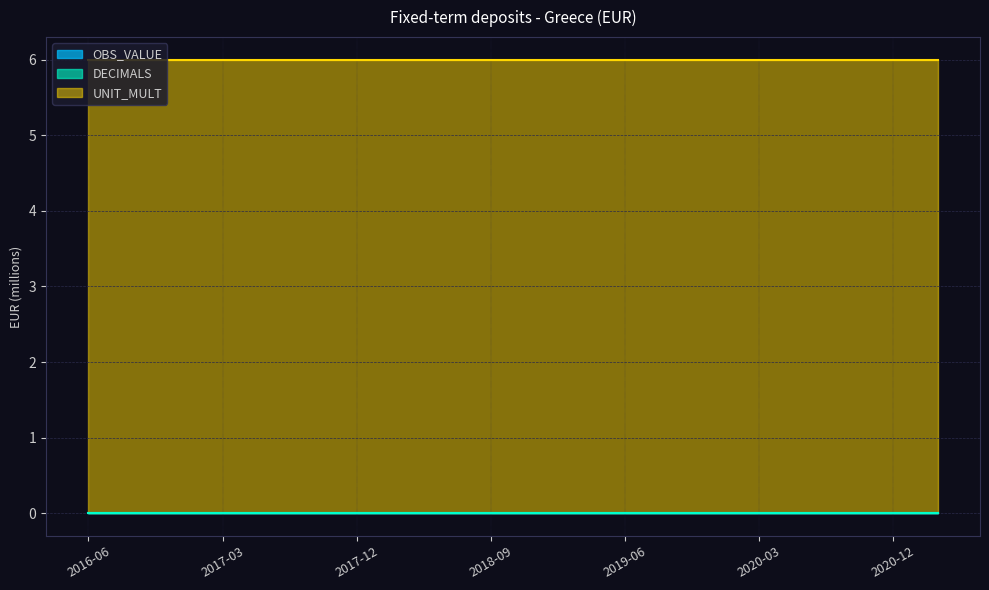

Which series changed the most between 2017-12 and 2018-09?

OBS_VALUE